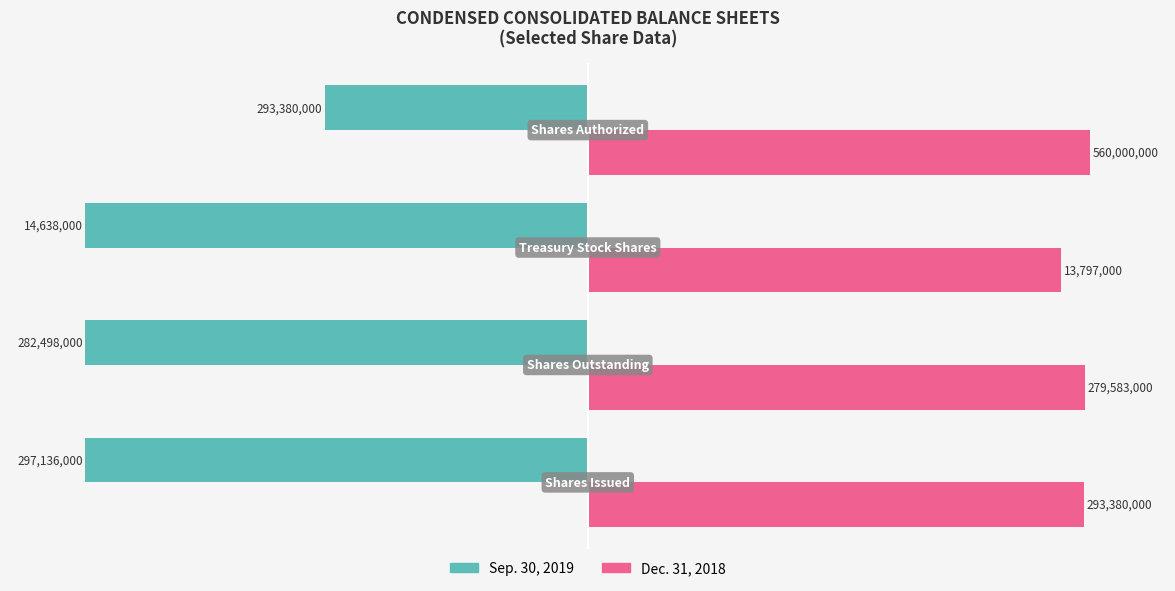

List the series in order of their peak value, lowest first.

Sep. 30, 2019, Dec. 31, 2018